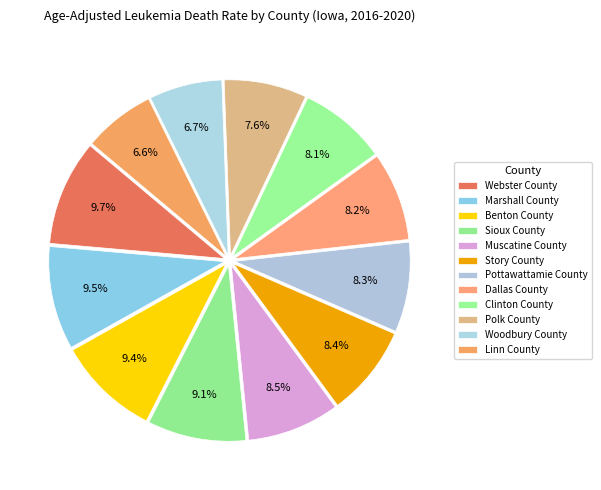

Is it true that Pottawattamie County is 8% of the pie?

True